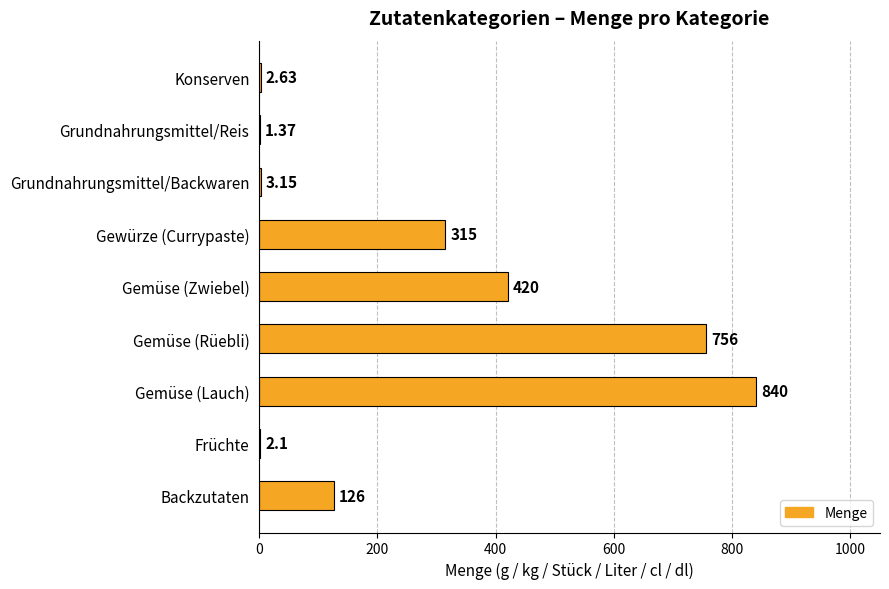

What is the sum of the values at Gemüse (Zwiebel) and Gewürze (Currypaste)?

735.0